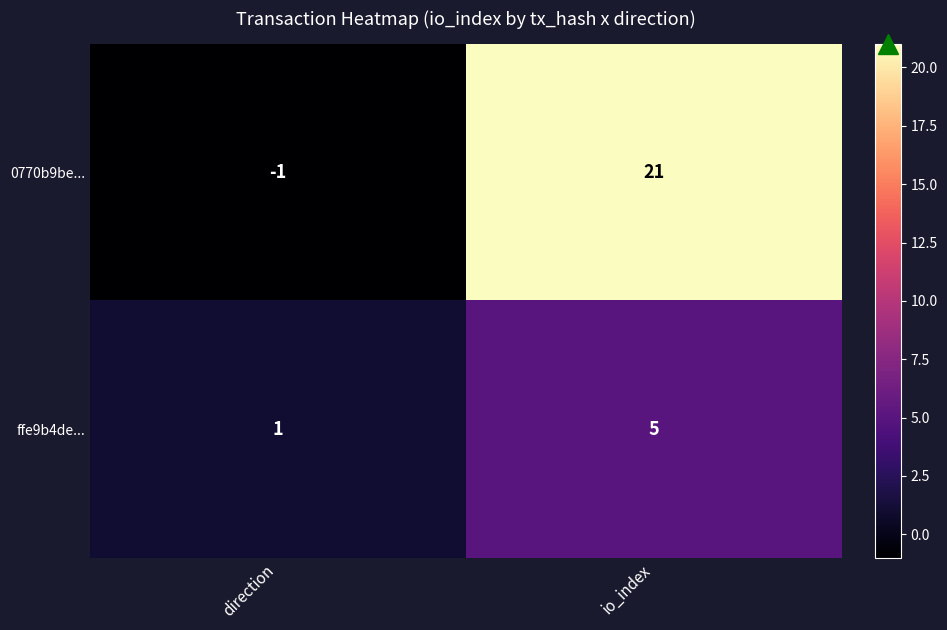

Which label corresponds to the largest value in the chart?

io_index